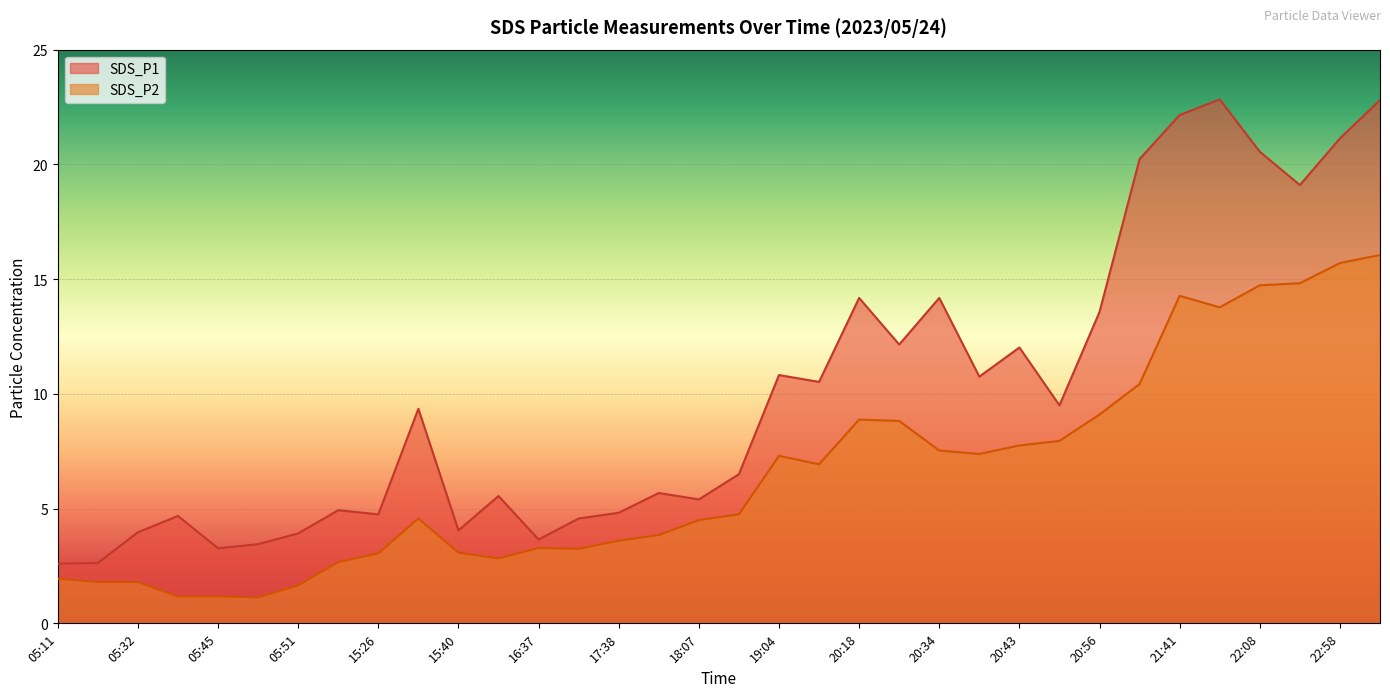

What is the value of the SDS_P2 point at the 15th from the left?

3.6